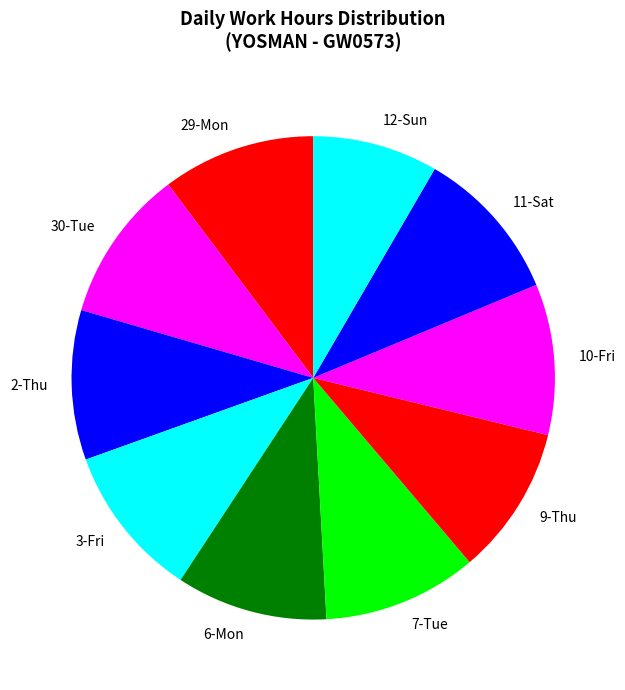

The 12-Sun slice represents 2% of the pie. True or false?

False